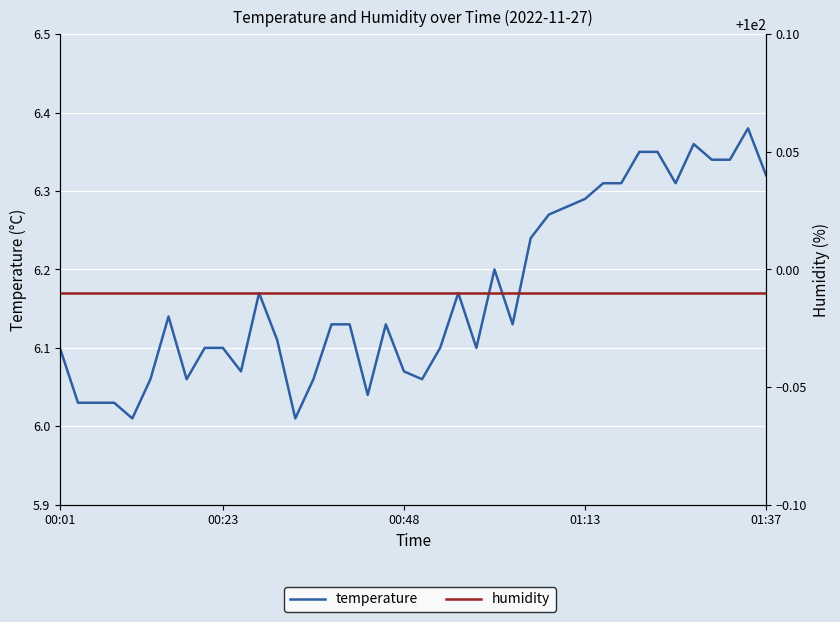

What is the total value across all series at 7?

106.0